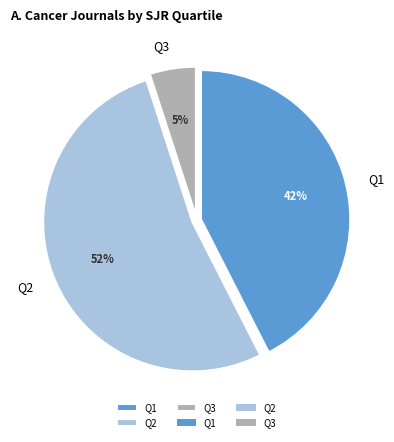

To the nearest percent, what is the difference between the Q1 and Q3 slice percentages?

38%